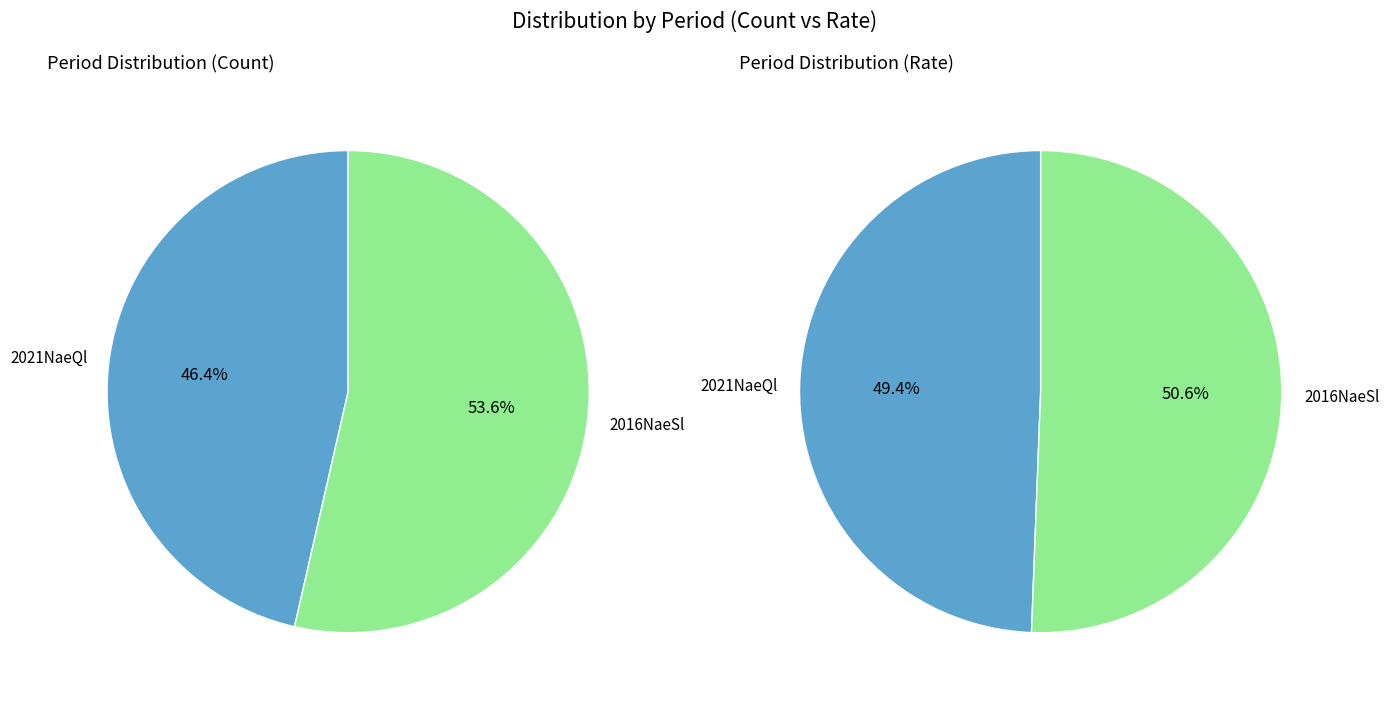

To the nearest percent, what portion does 2016 represent?

51%